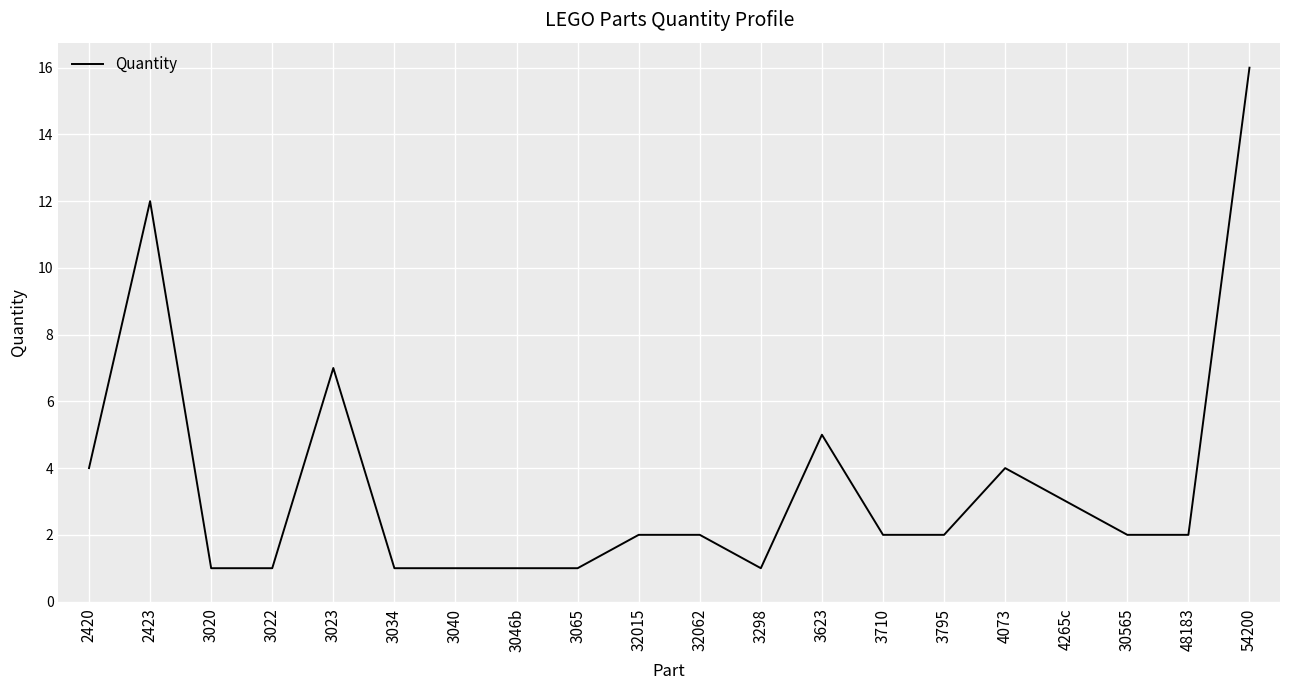

What position from the left is 2420?

1